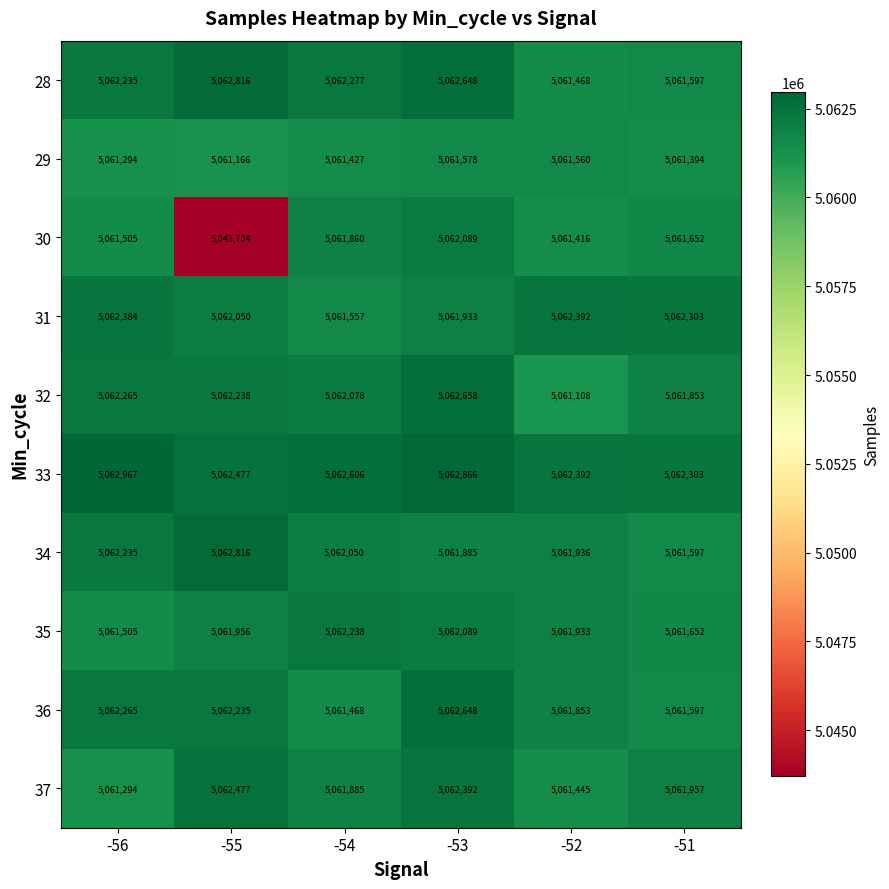

Rank the categories by 30 value from lowest to highest.

-55, -52, -56, -51, -54, -53